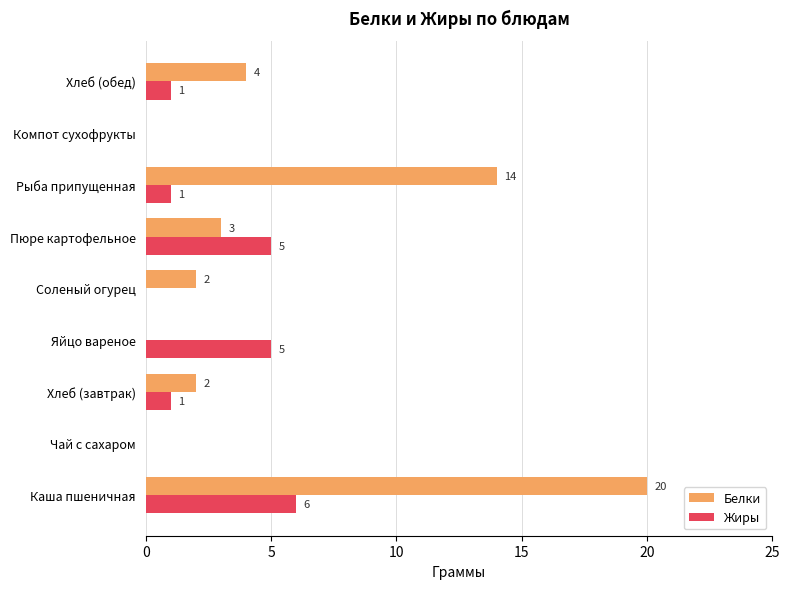

The Белки series shows 0 at Яйцо вареное. True or false?

True